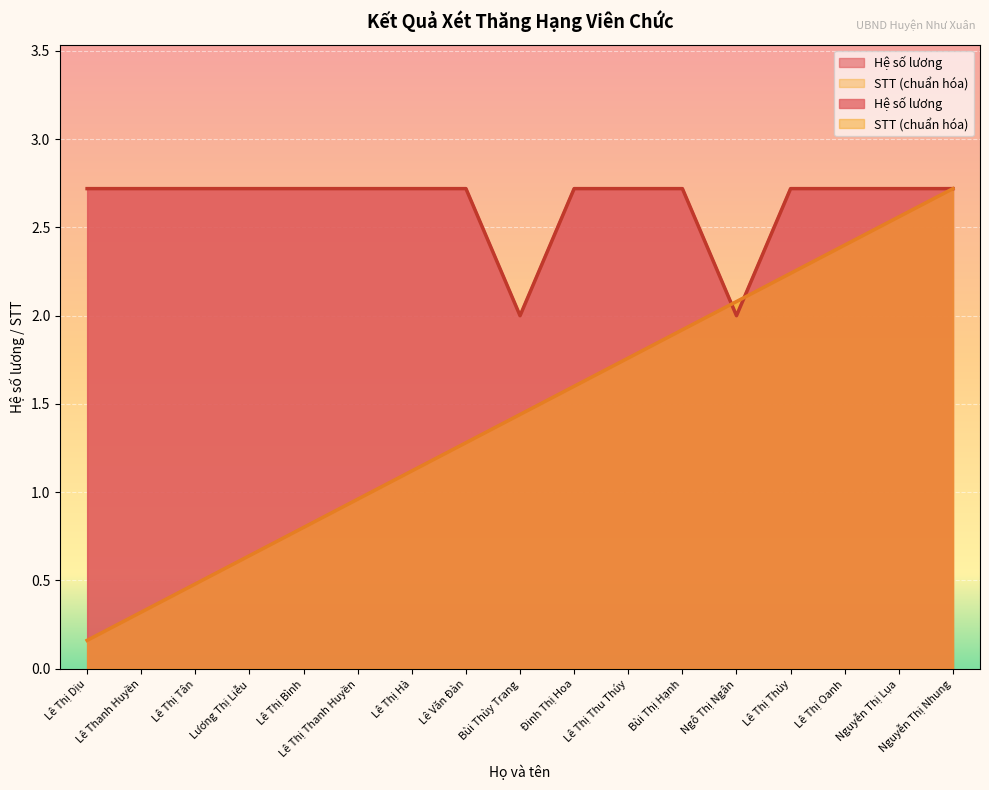

Is the value of Hệ số lương at Lê Thị Thanh Huyền greater than the value of STT at Lê Thị Oanh?

Yes